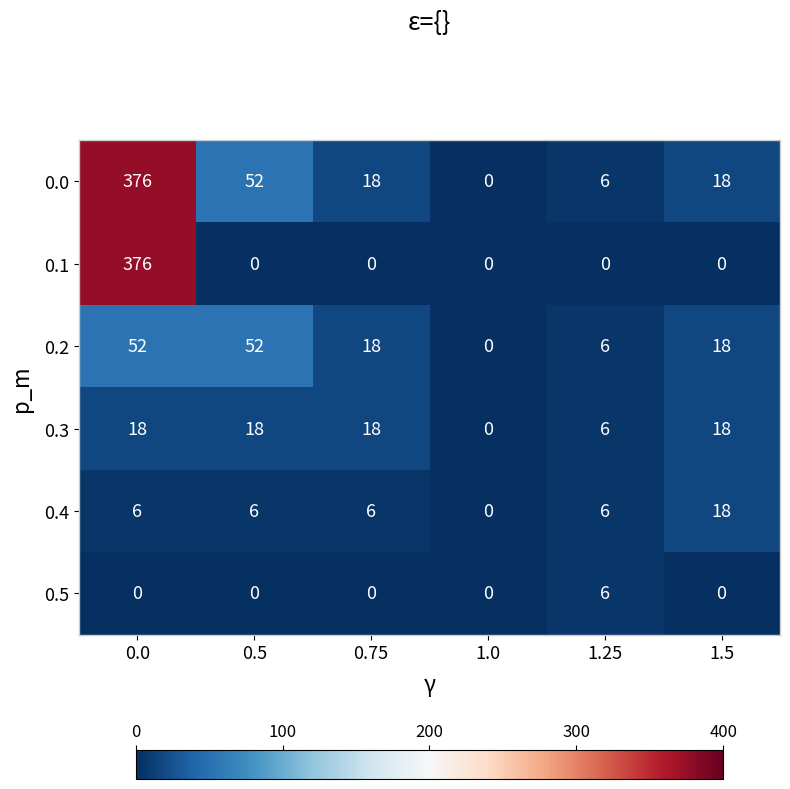

The value of 0.3 at 0.75 is 11. True or false?

False